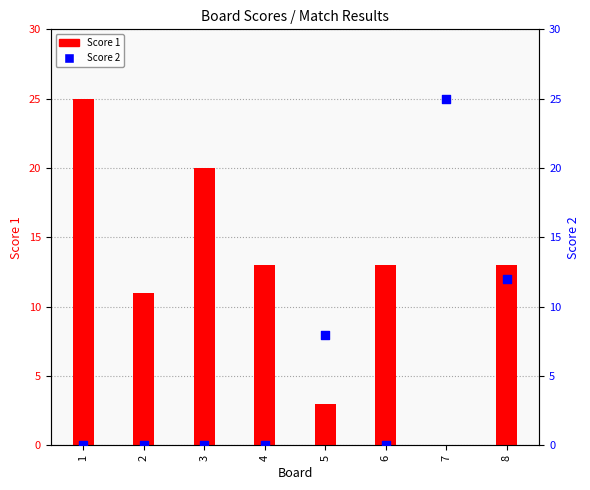

Which series contains the highest Y value?

Score 1